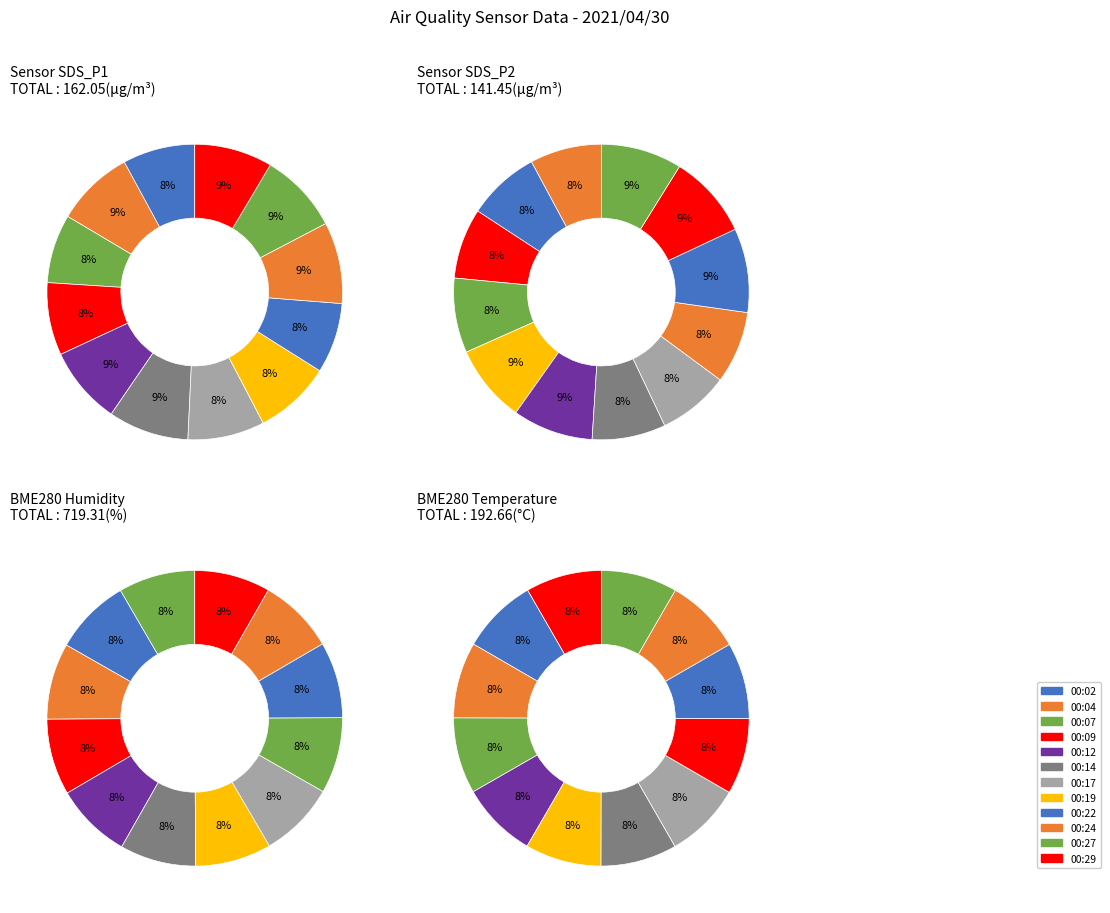

Does any single category account for the majority?

No